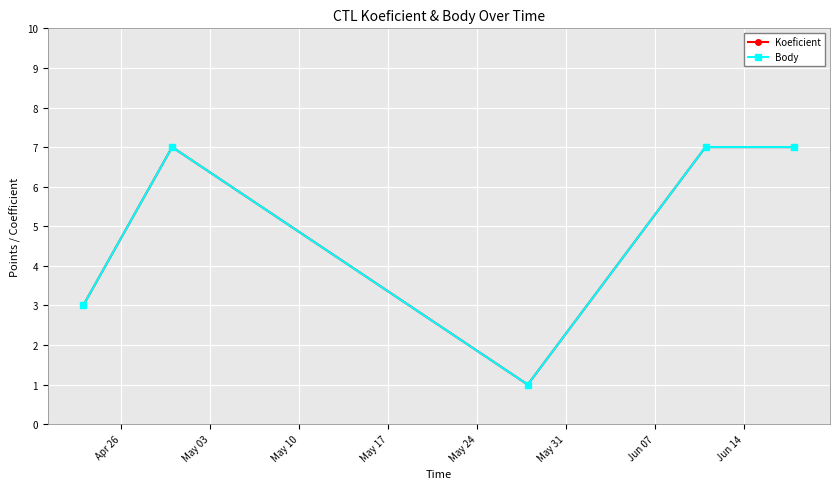

Does the chart have visible grid lines?

Yes